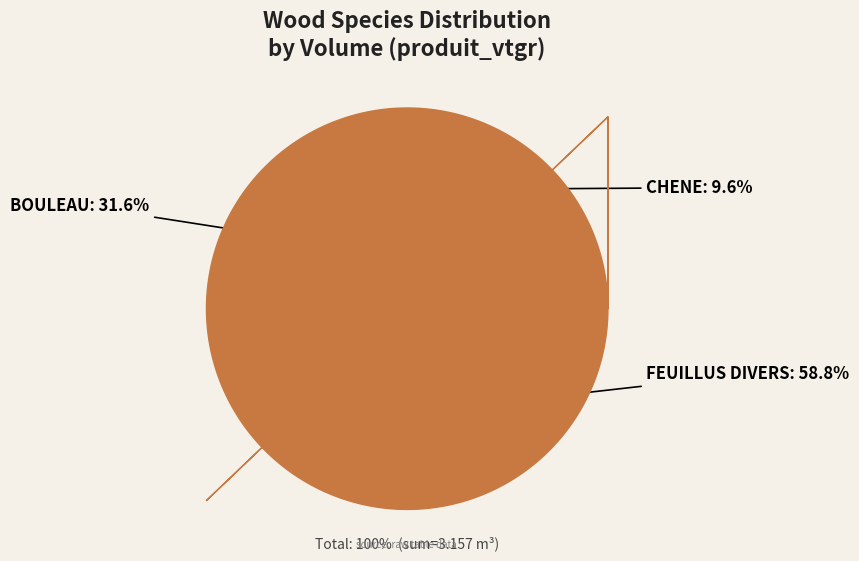

To the nearest percent, what is the difference between the largest and smallest slice percentages?

49%